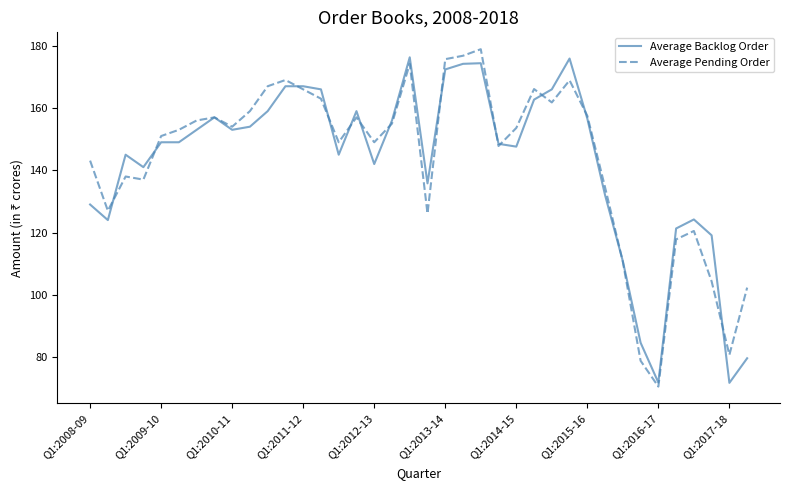

What is the minimum value shown in the chart?

70.5